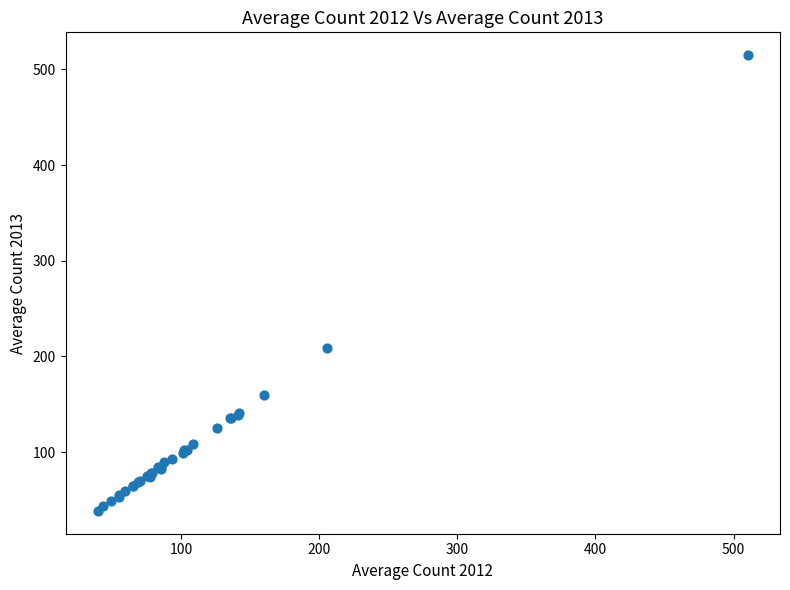

What Y value in the scatter plot is closest to 276?

208.9